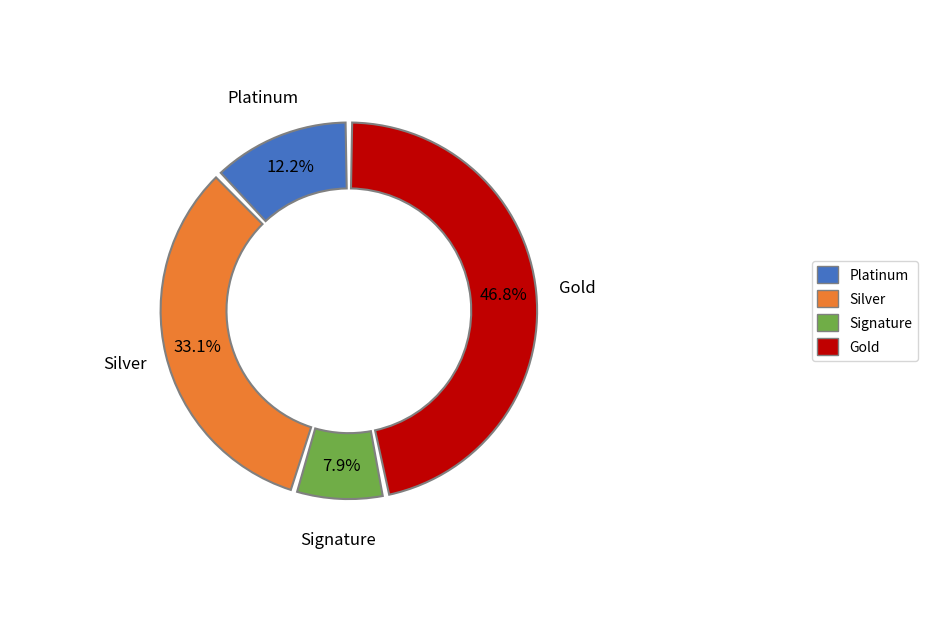

To the nearest percent, what is the difference between the НАЛОГИ НА ТОВАРЫ (РАБОТЫ, УСЛУГИ) and НАЛОГИ НА ПРИБЫЛЬ, ДОХОДЫ slice percentages?

21%